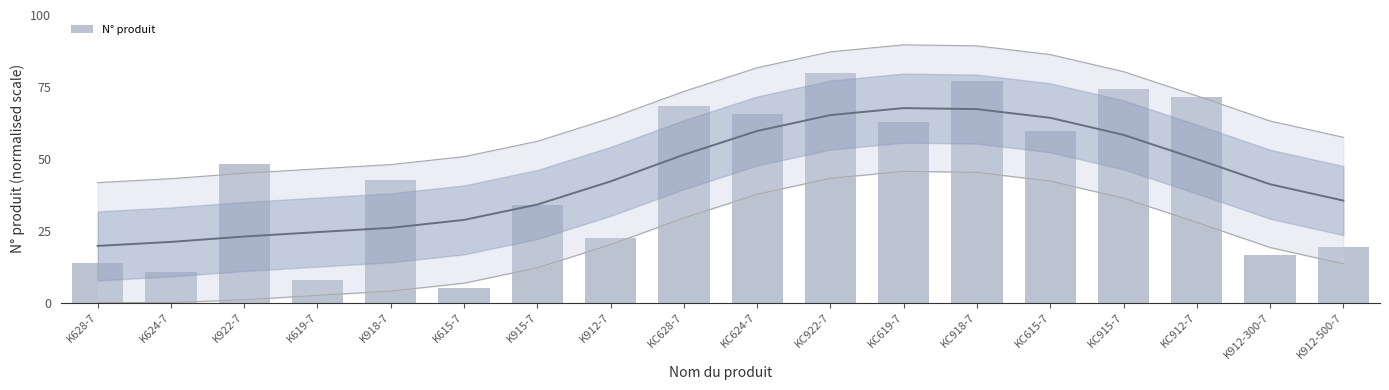

Rank the categories by value from highest to lowest.

KC922-7, KC918-7, KC915-7, KC912-7, KC628-7, KC624-7, KC619-7, KC615-7, K922-7, K918-7, K915-7, K912-7, K912-500-7, K912-300-7, K628-7, K624-7, K619-7, K615-7